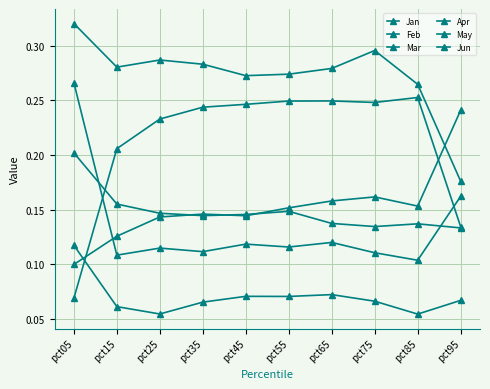

How many series are shown in this chart?

6